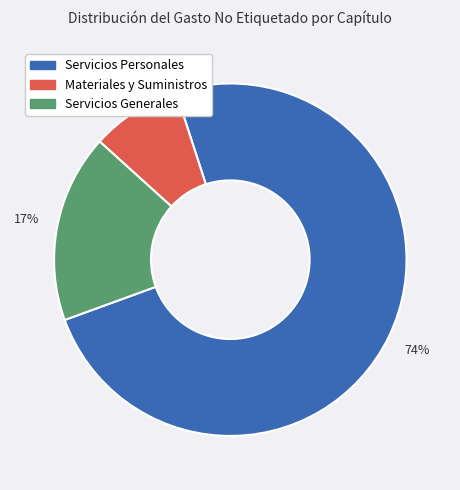

Is there any slice that represents more than half of the pie?

Yes